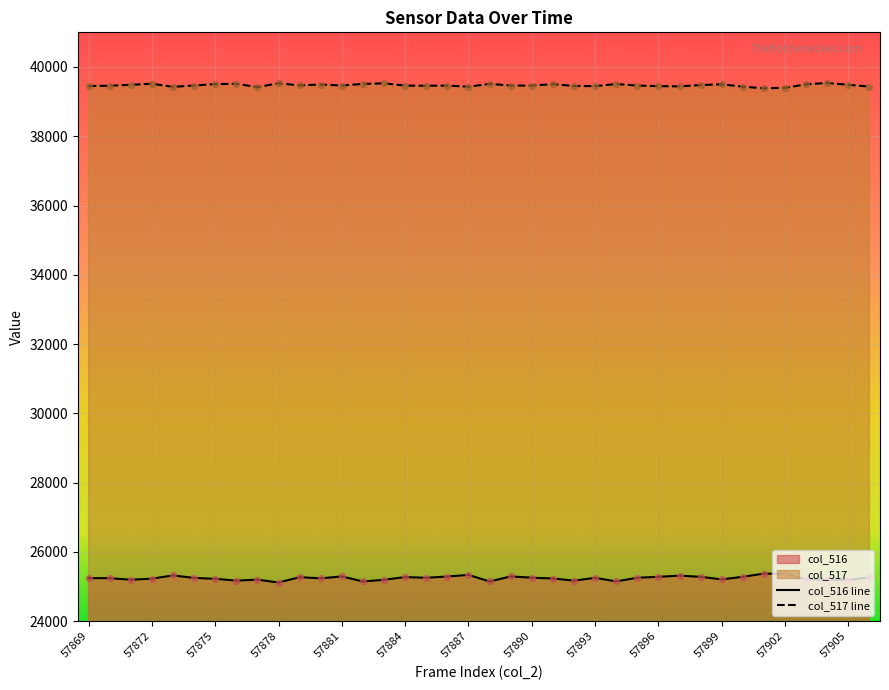

Which series reaches the minimum Y coordinate?

col_516